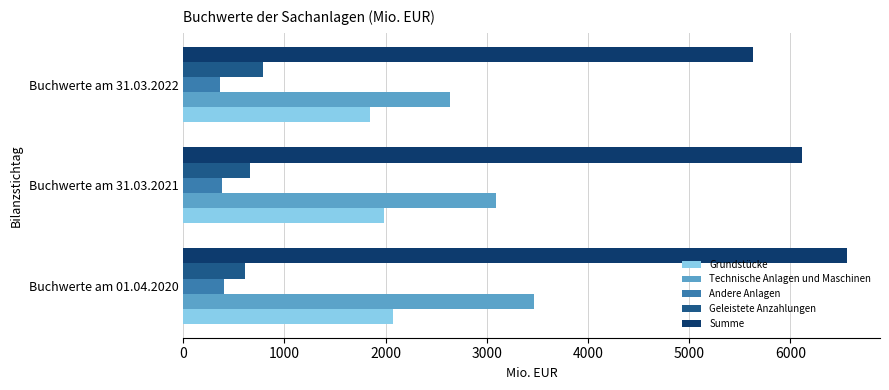

What is the maximum value shown in the chart?

6558.8